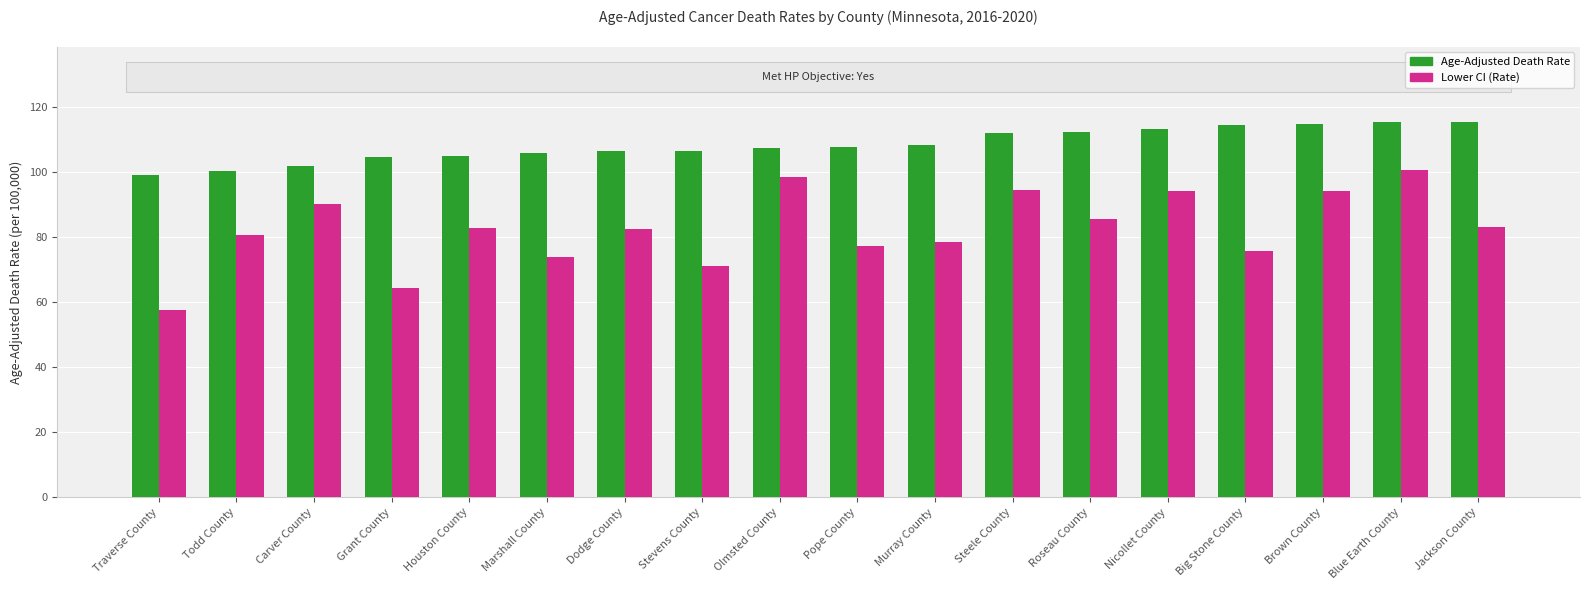

The Lower CI (Rate) series shows 94.3 at Steele County. True or false?

True